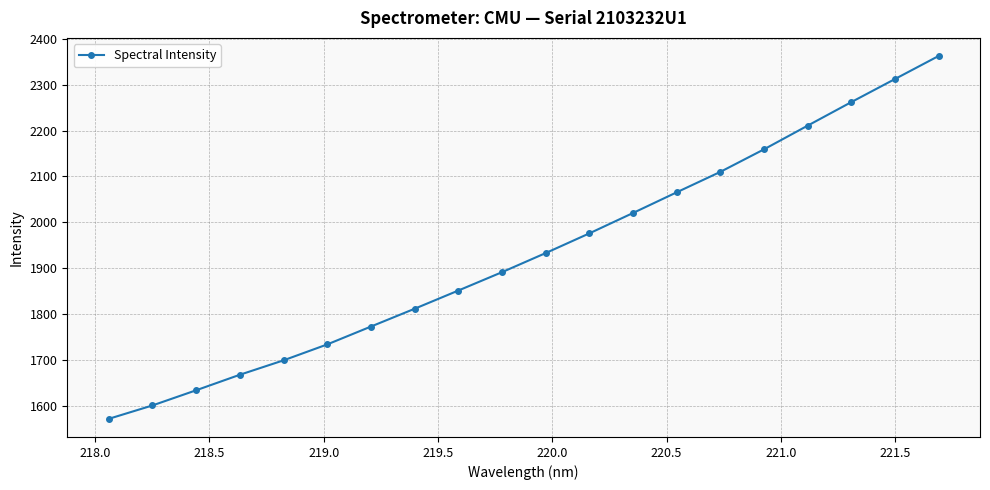

What is the value of the 3rd point from the left?

1634.7